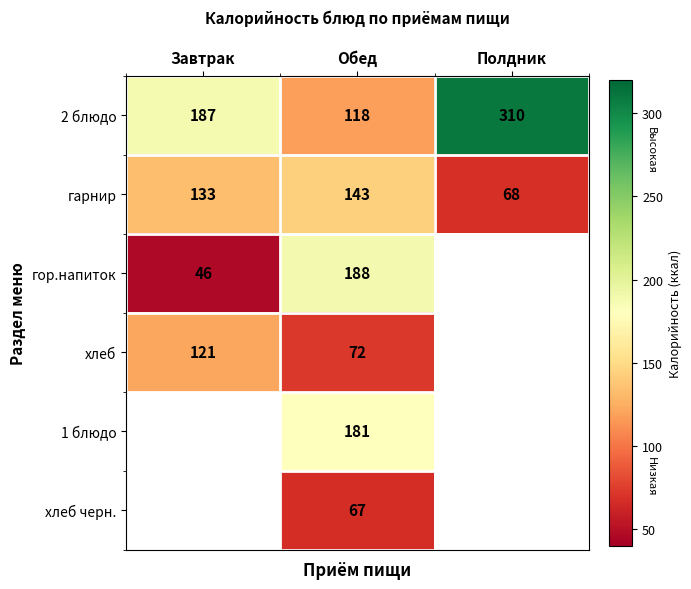

Is it true that гор.напиток equals 46 at Завтрак?

True